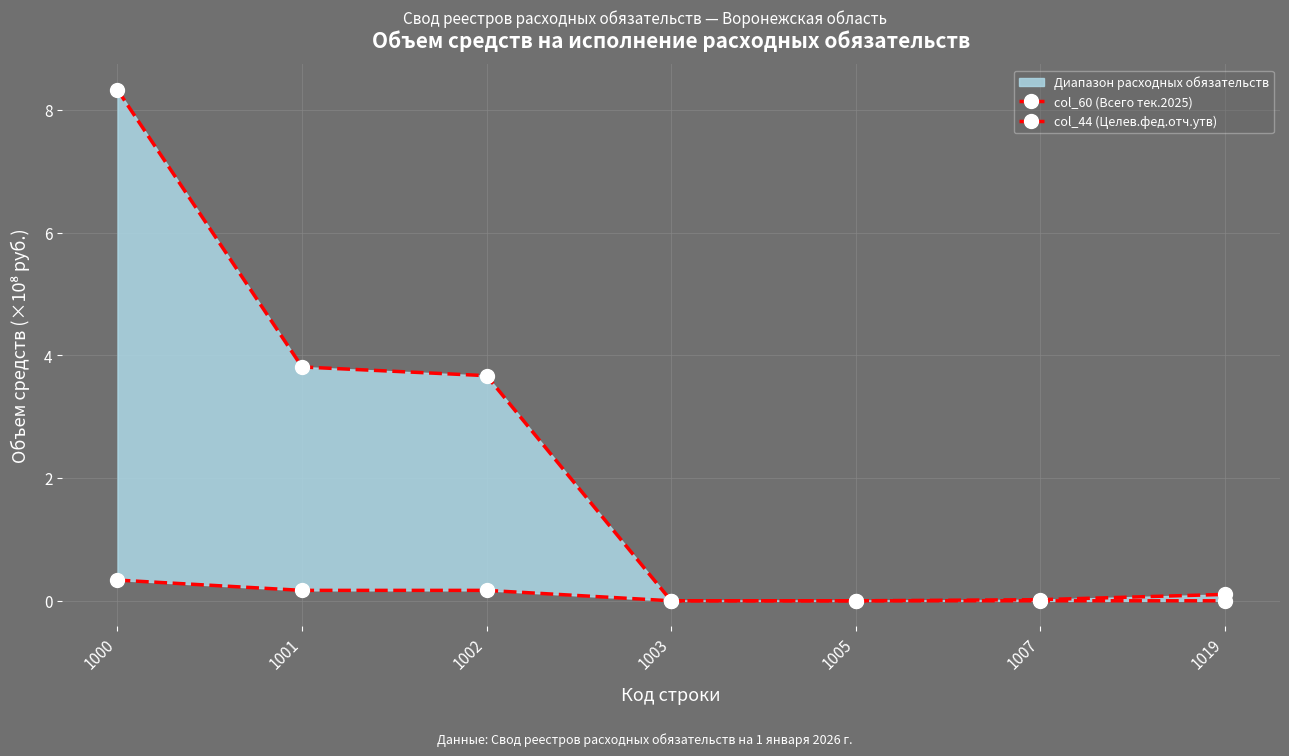

Which series has the largest range (max minus min)?

col_60 (Всего тек.2025)